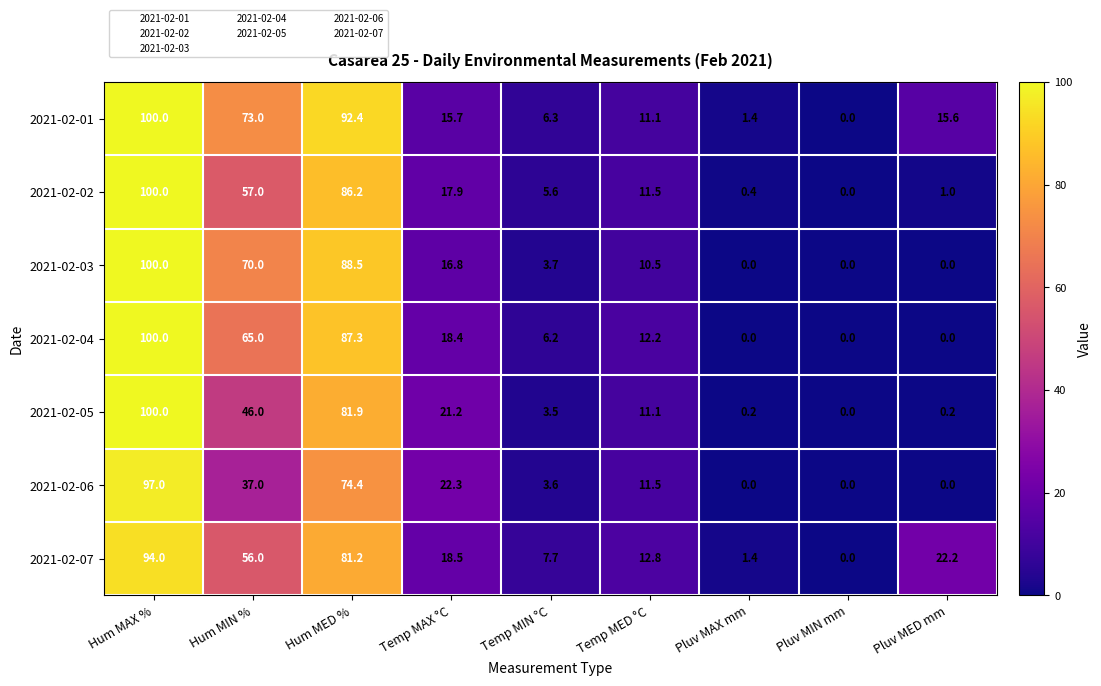

List the labels in order of 2021-02-02 value, largest first.

Hum MAX %, Hum MED %, Hum MIN %, Temp MAX °C, Temp MED °C, Temp MIN °C, Pluv MED mm, Pluv MAX mm, Pluv MIN mm